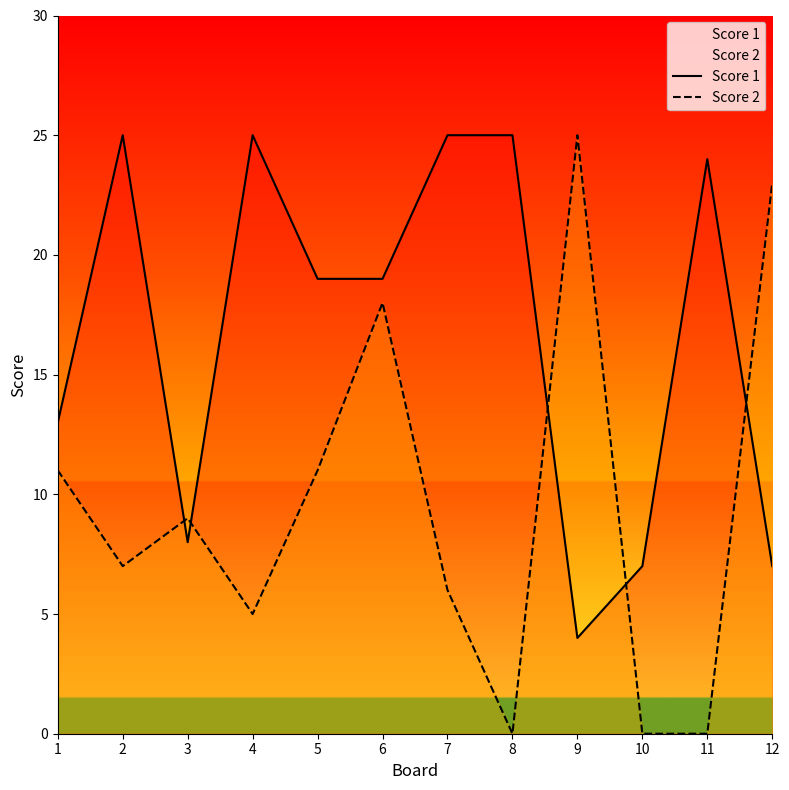

What is the average value of the Score 2 series?

10